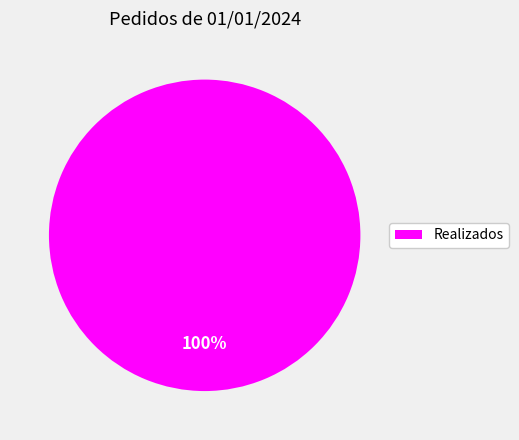

How many segments does this pie chart have?

1